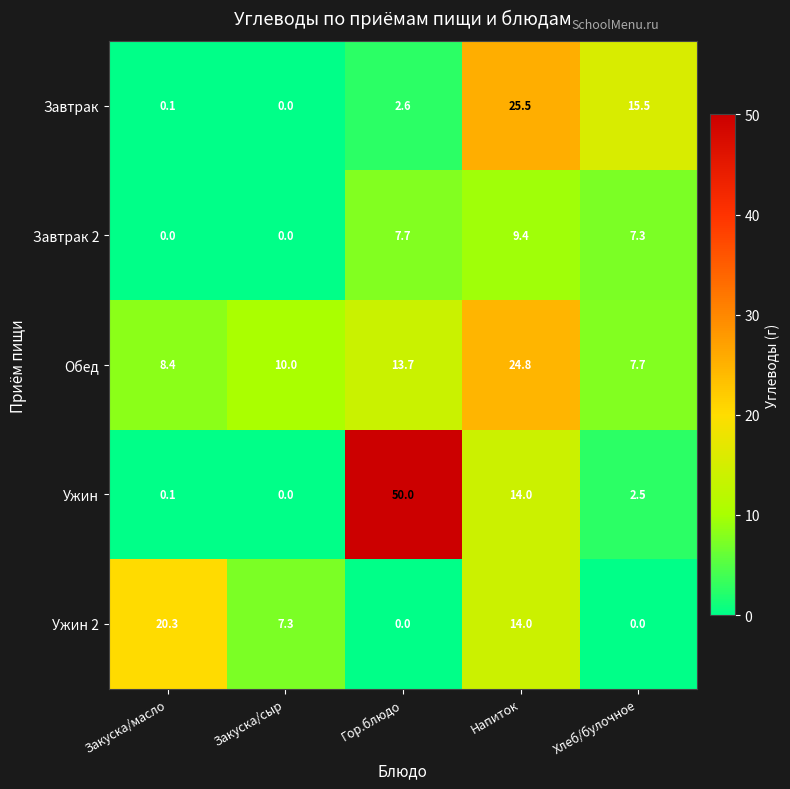

At how many categories does at least one series exceed 41?

1